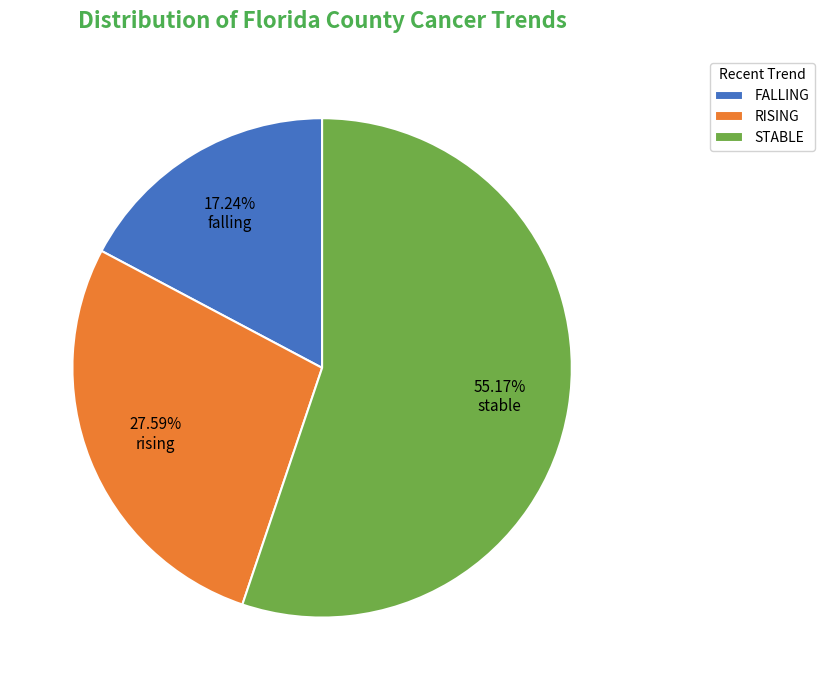

Do RISING and STABLE together represent more than half of the pie?

Yes